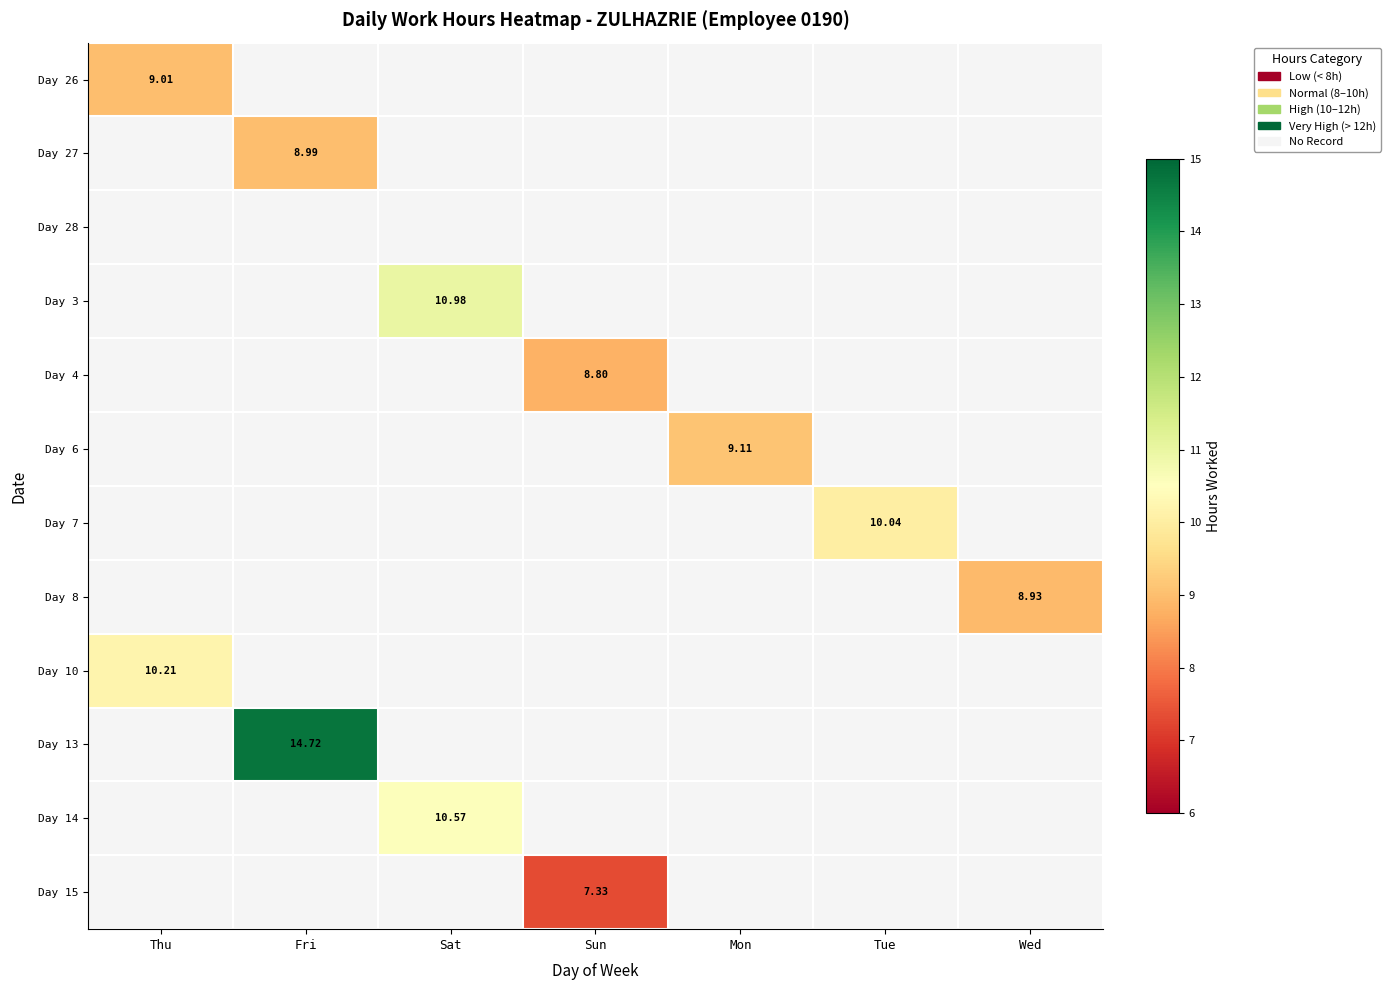

At which category does the chart reach its minimum across all series?

Sun